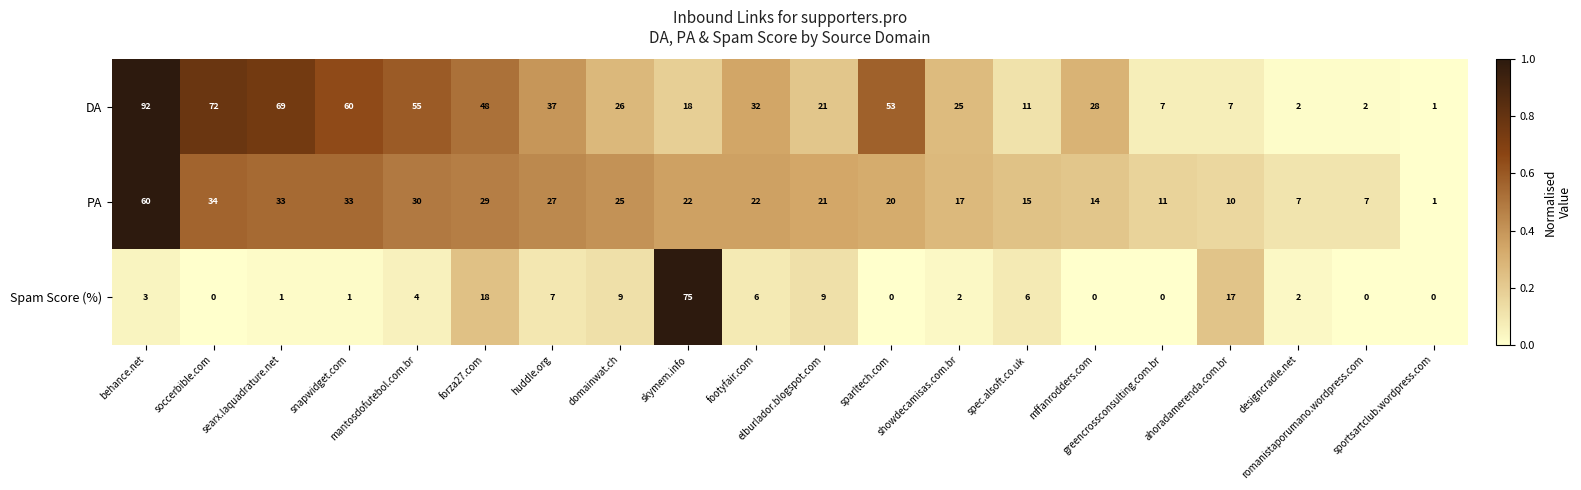

Which series has the largest range (max minus min)?

DA